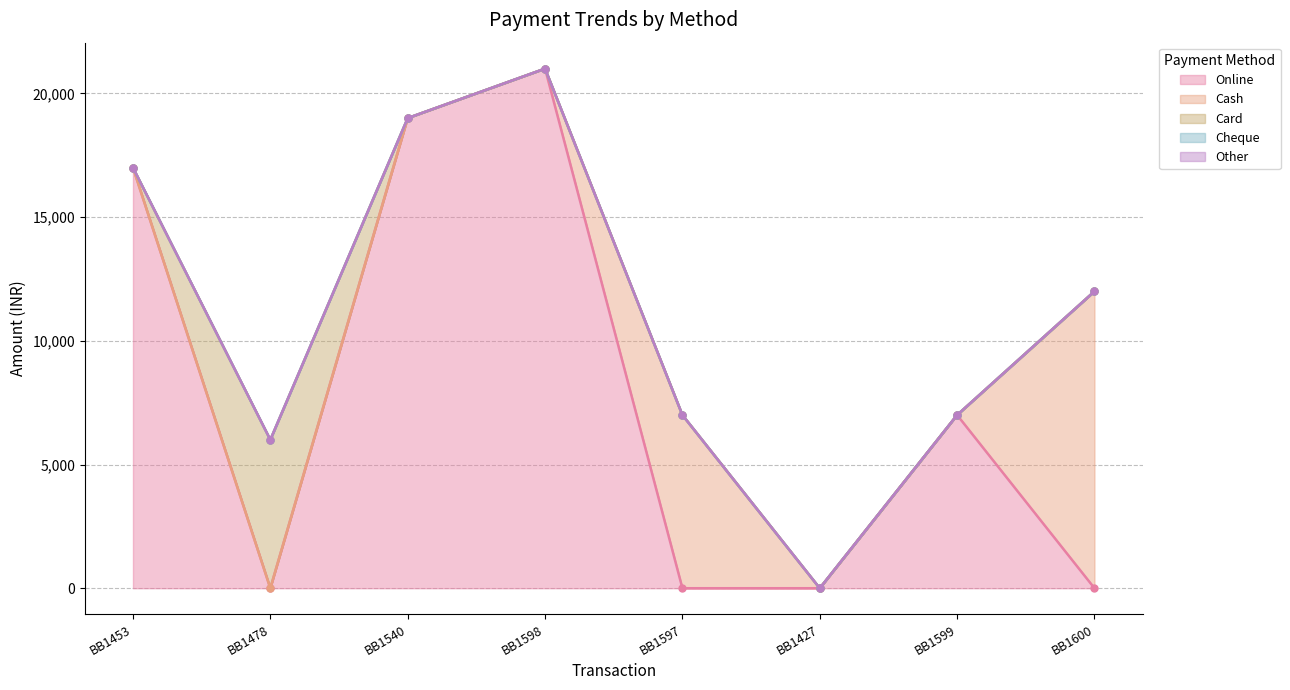

How many distinct data groups are displayed?

5